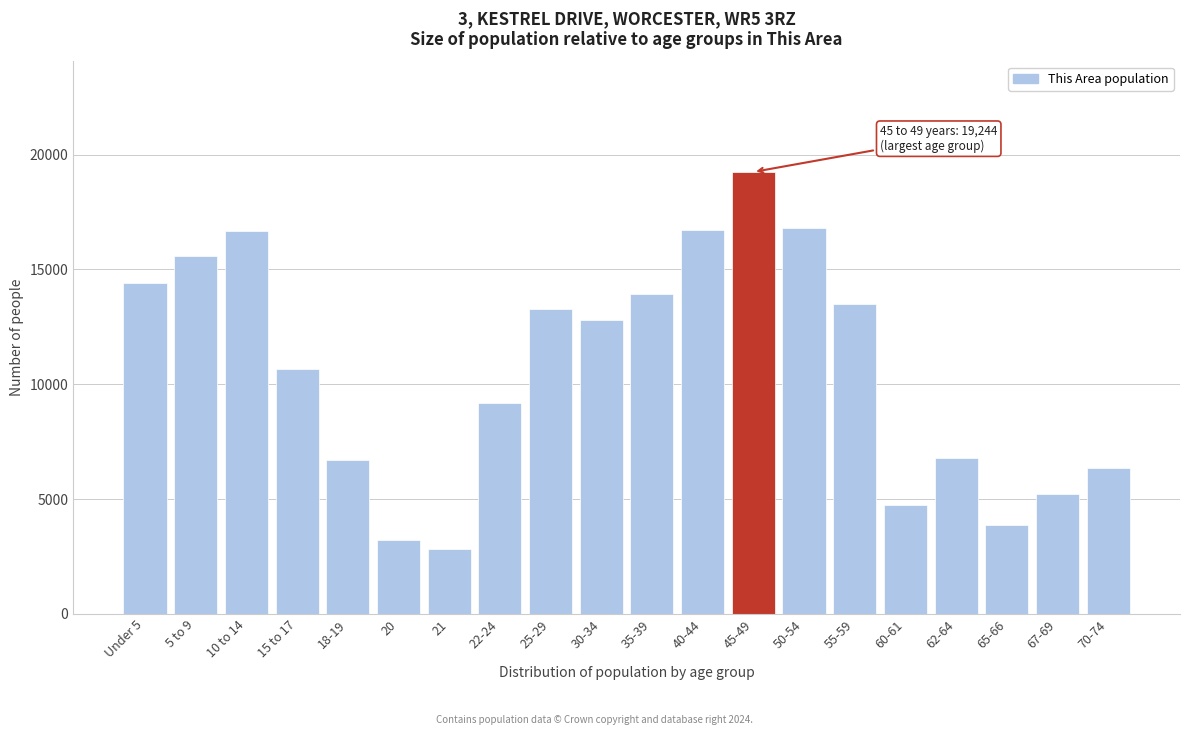

What is the change in value from Under 5 to 50-54?

+2414